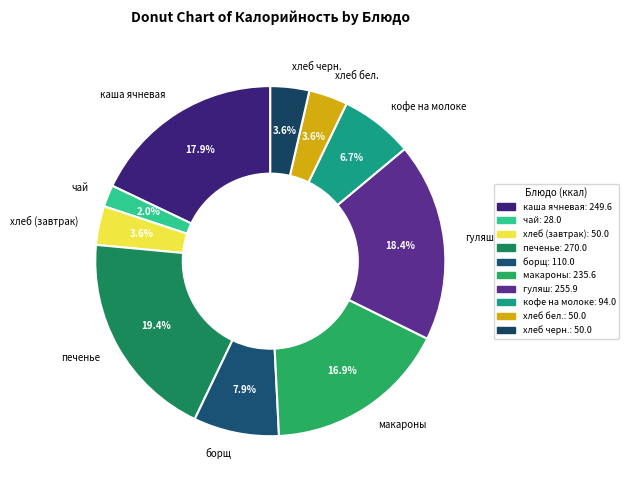

Count the number of slices in the pie.

10